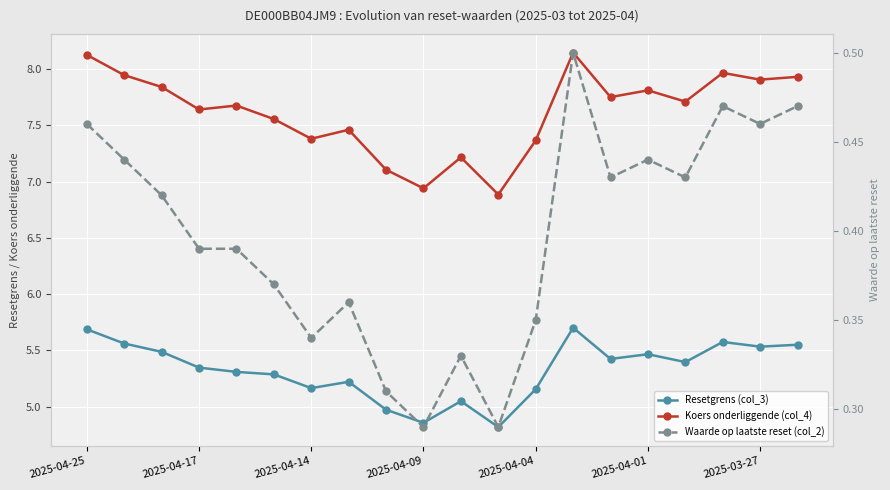

Does the chart display data point markers on the line(s)?

Yes